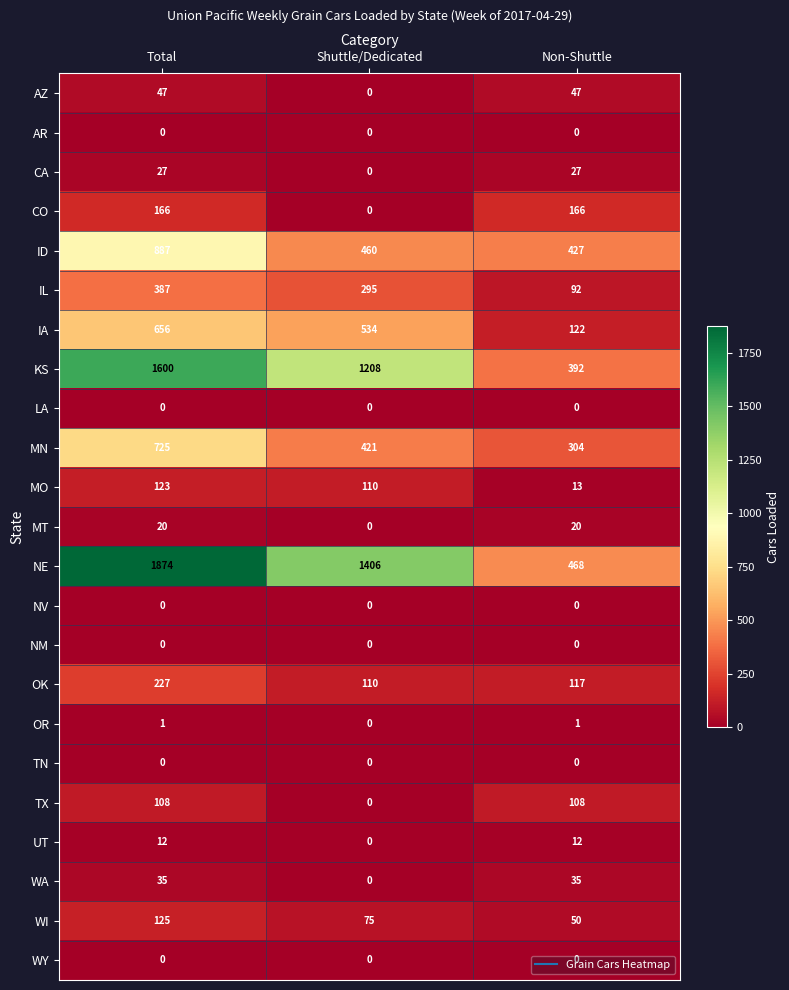

What is the average value of the CA series?

18